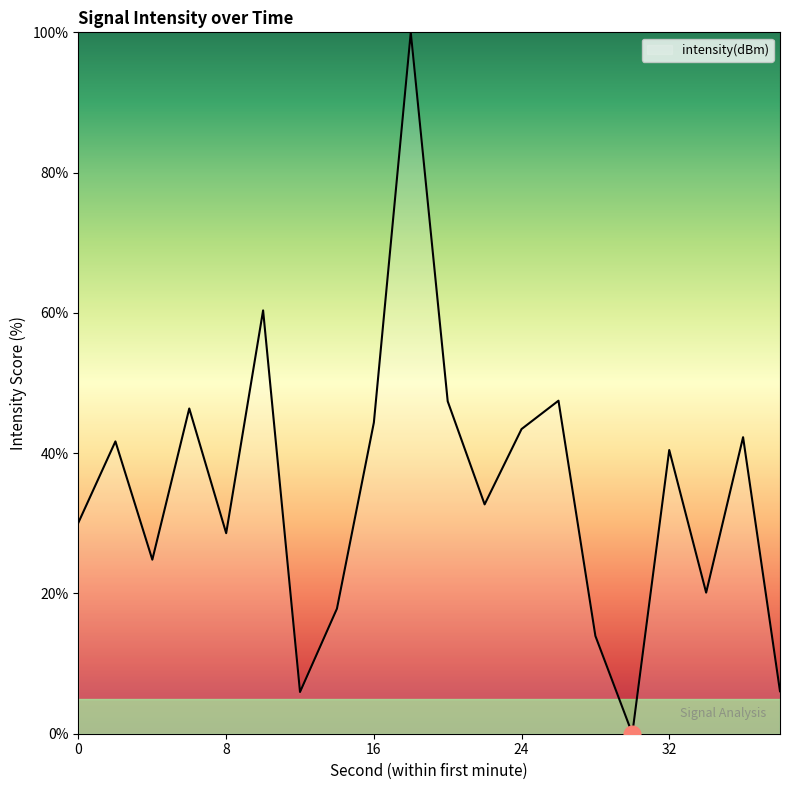

What is the average value?

34.7